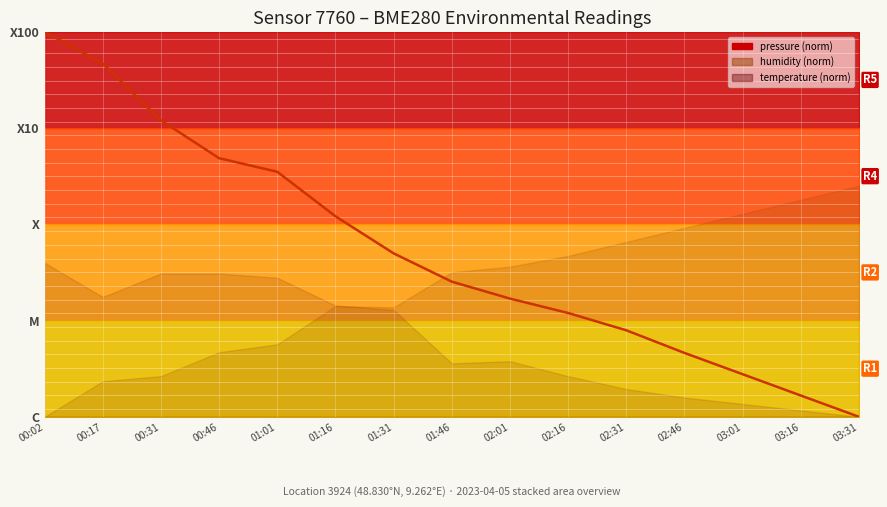

The value at 02:46 is 0.2. True or false?

True